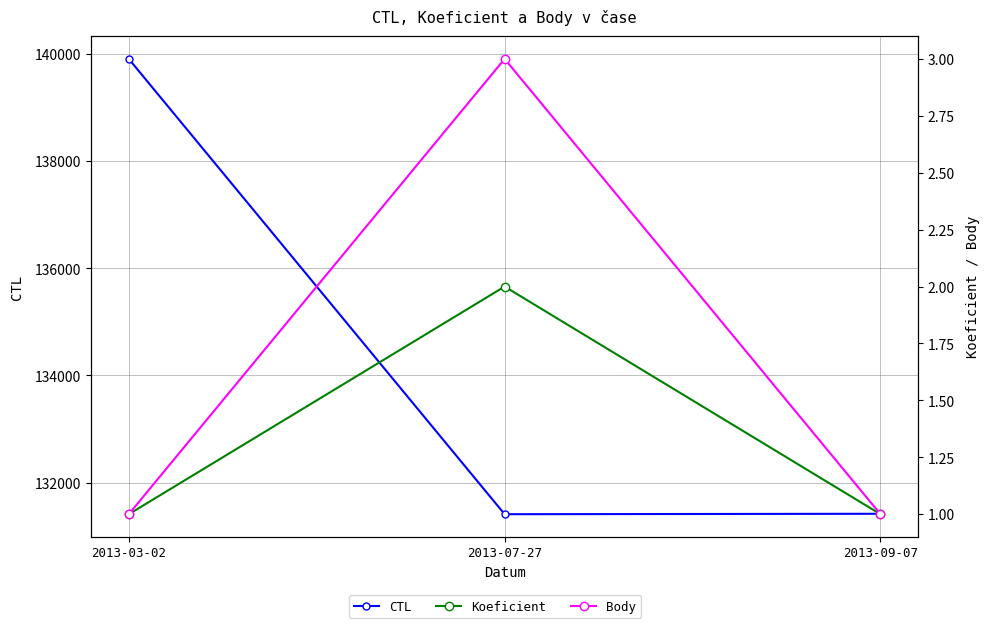

What are all the series names shown in the legend?

CTL, Koeficient, Body